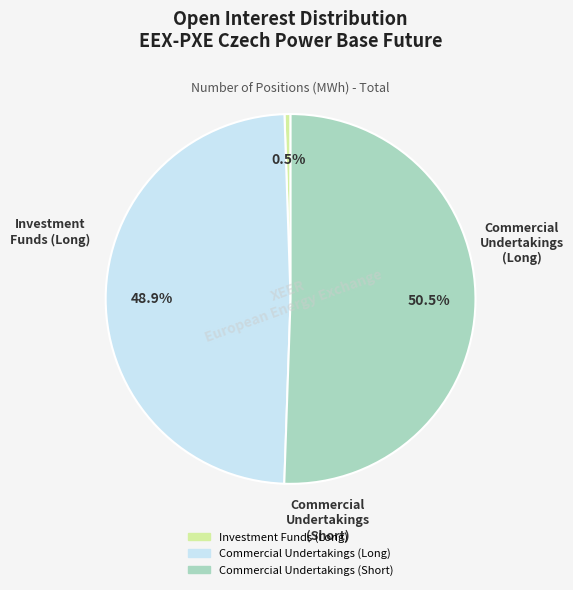

To the nearest percent, what is the difference between the largest and smallest slice percentages?

50%